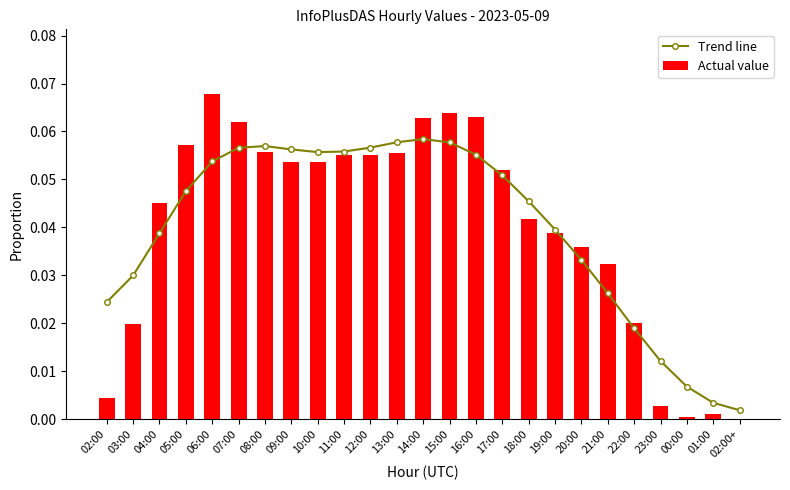

The value of Actual value at 02:00 is 0.0. True or false?

False